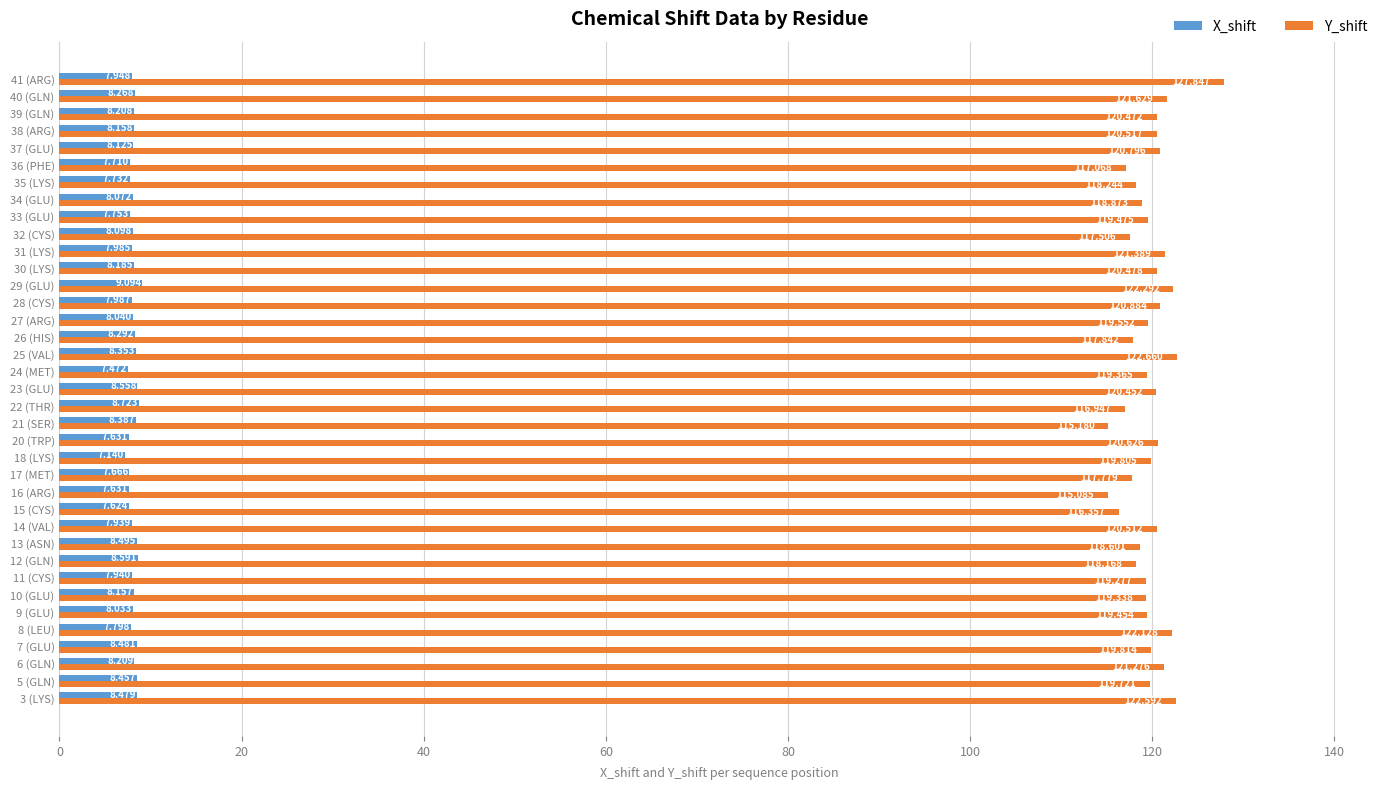

Rank the series at 41 (ARG) from lowest to highest value.

X_shift, Y_shift